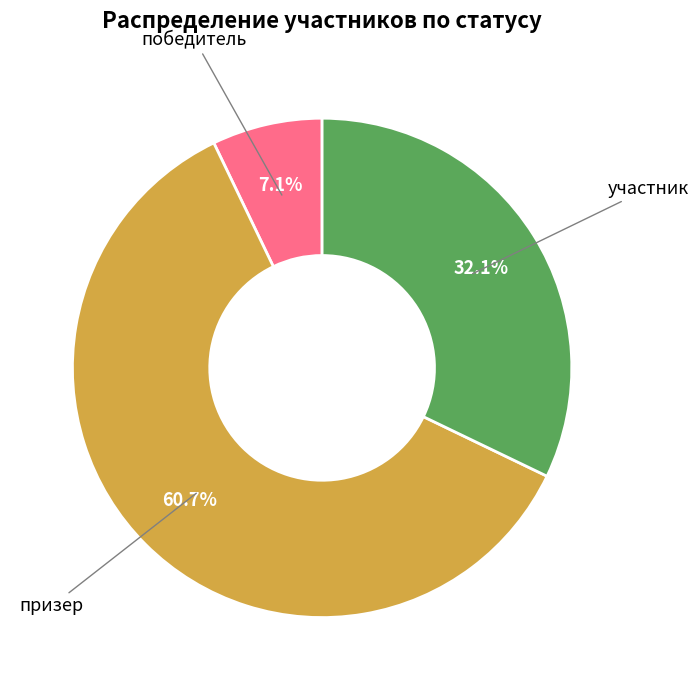

What is the largest slice in the pie chart?

призер